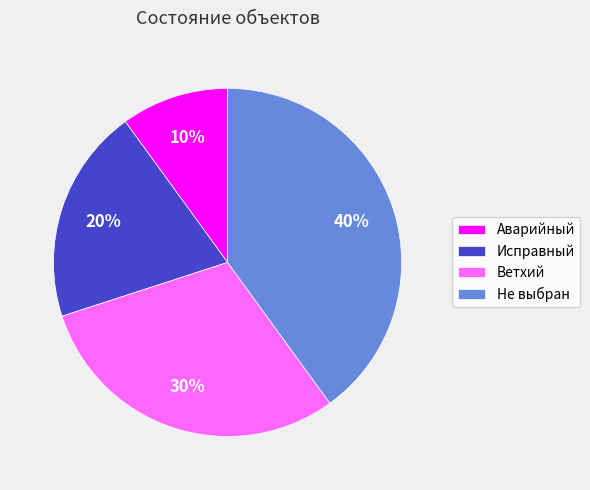

Combined, do Аварийный and Исправный account for over 50%?

No